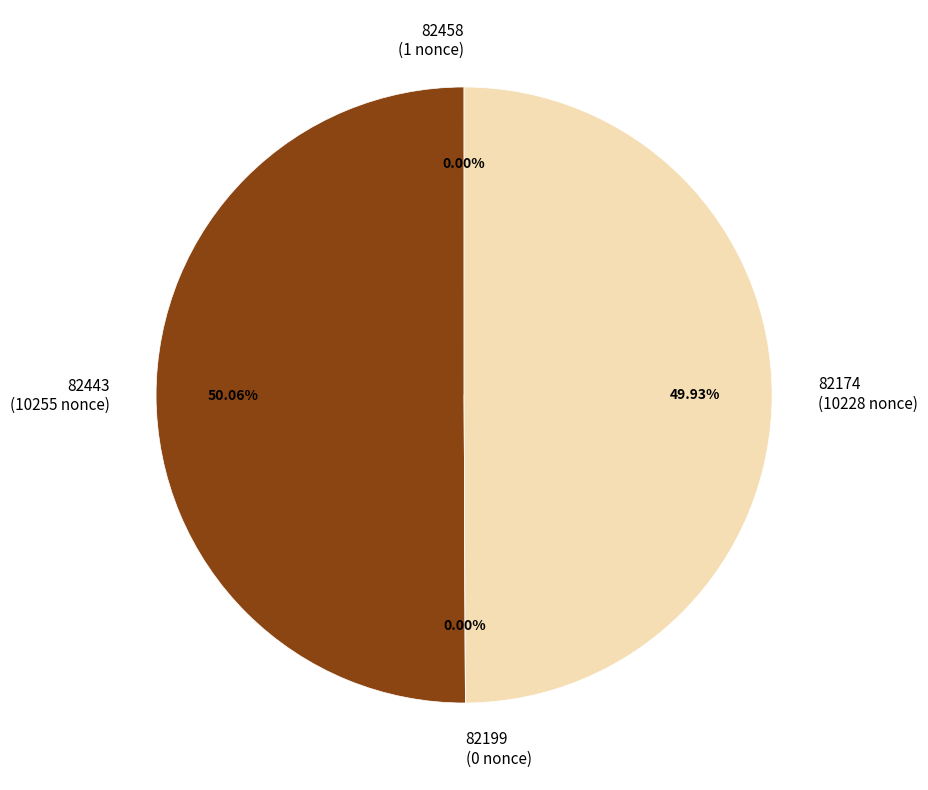

How many slices are in this pie chart?

4